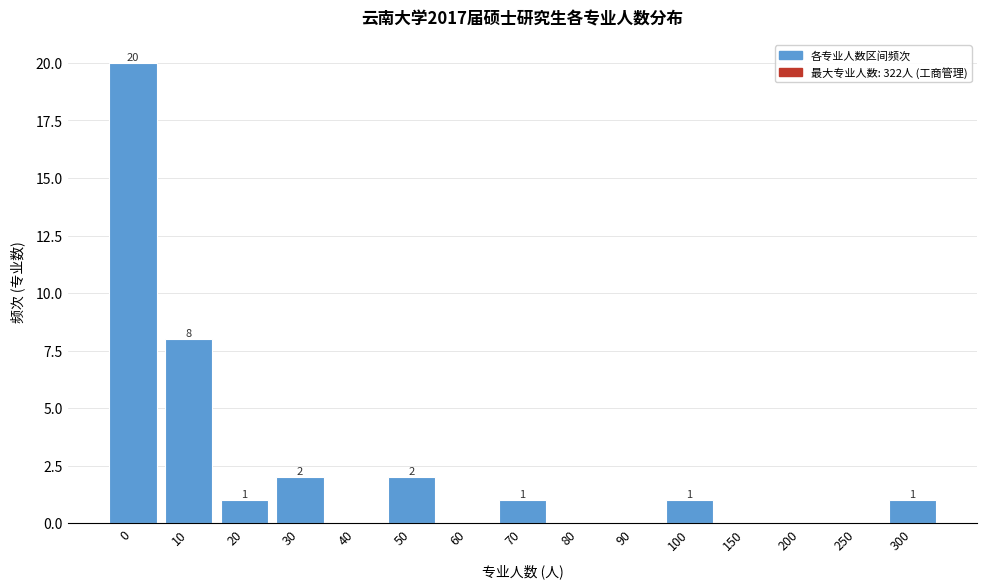

Reading right to left, extract all data points from this chart.

300=1	250=0	200=0	150=0	100=1	90=0	80=0	70=1	60=0	50=2	40=0	30=2	20=1	10=8	0=20